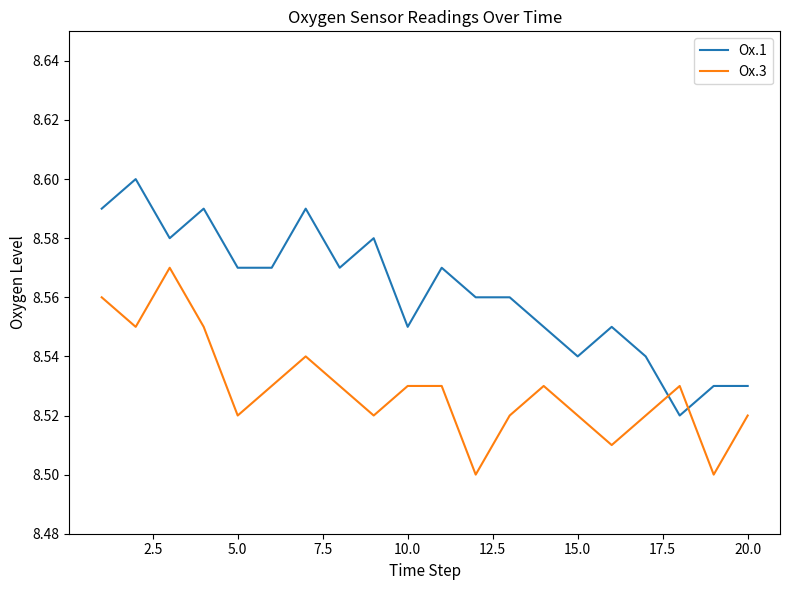

How many intersections are there between Ox.1 and Ox.3?

2